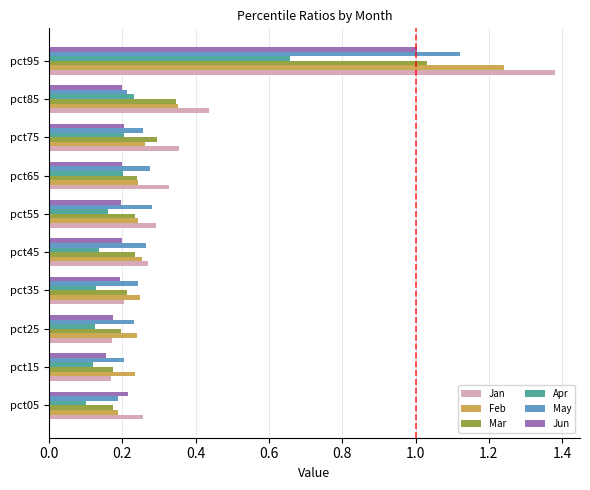

At how many categories does at least one series exceed 0?

10